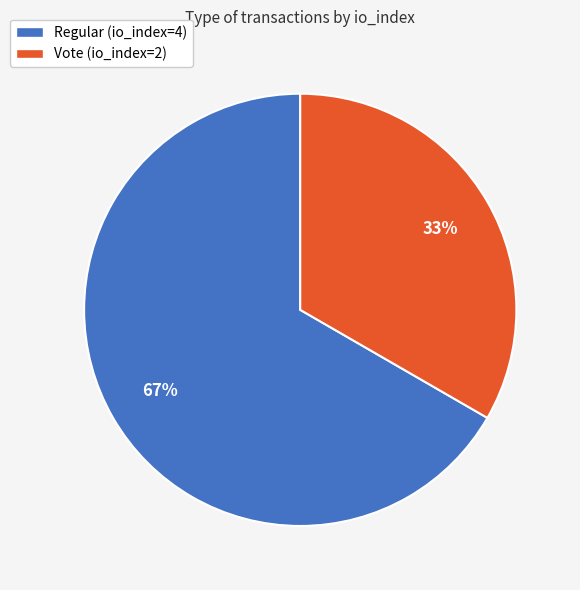

Does Vote (io_index=2) account for over 50% of the chart?

No